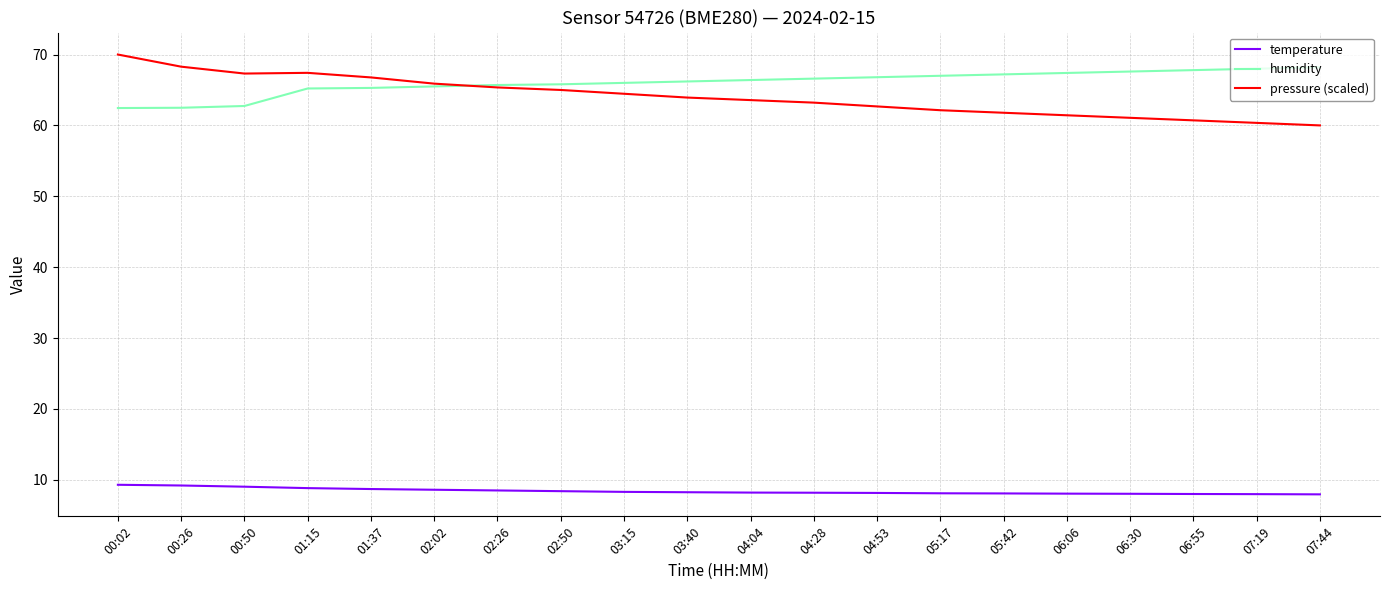

True or false: humidity and pressure (scaled) cross at least once.

True